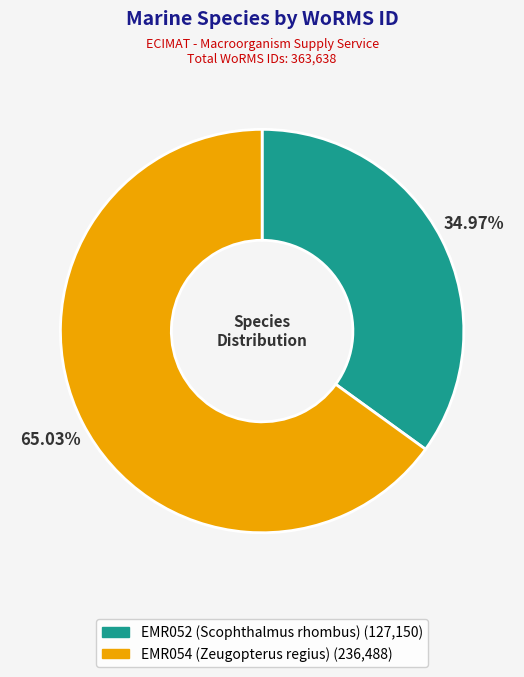

Which category has the smallest portion of the pie?

EMR052 (Scophthalmus rhombus)